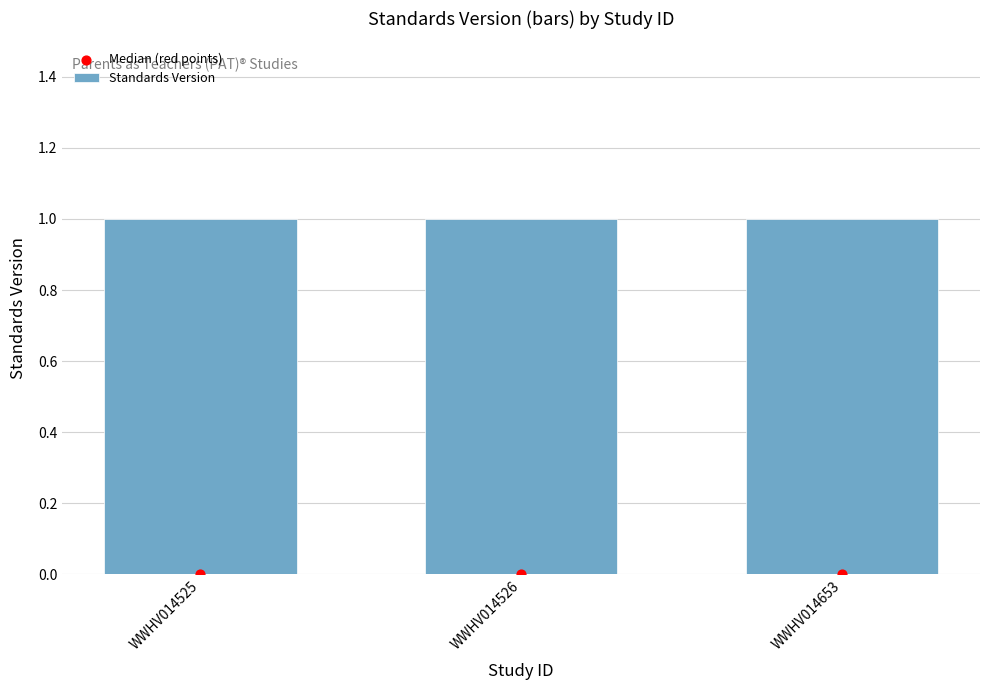

Which series contains the highest Y value?

Standards Version